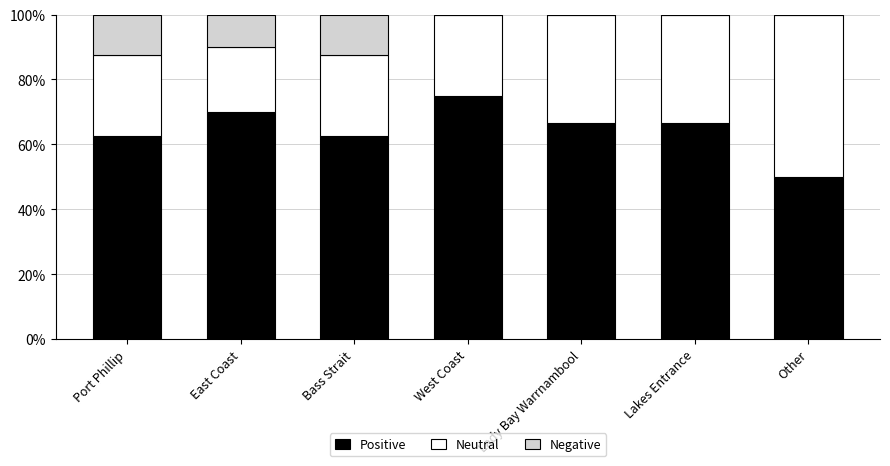

What is the total value across all series at Bass Strait?

100.0